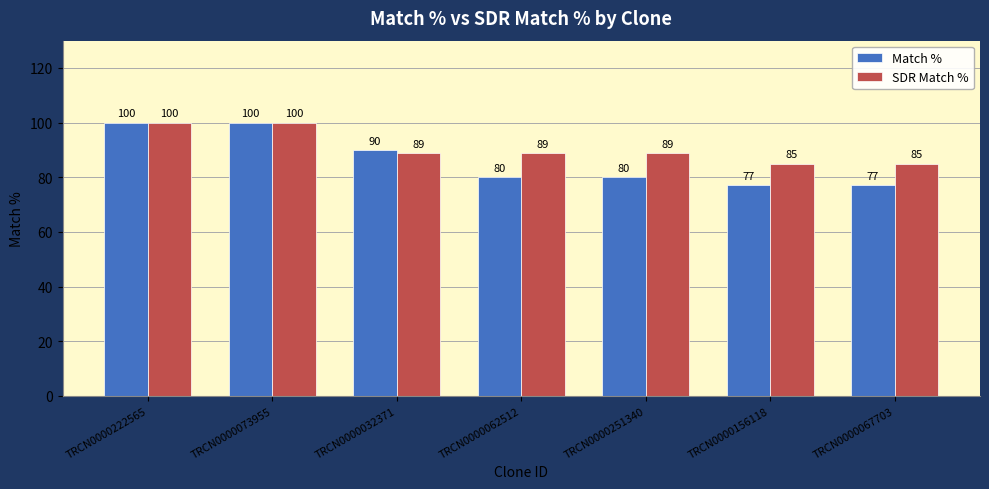

What are all the series names shown in the legend?

Match %, SDR Match %